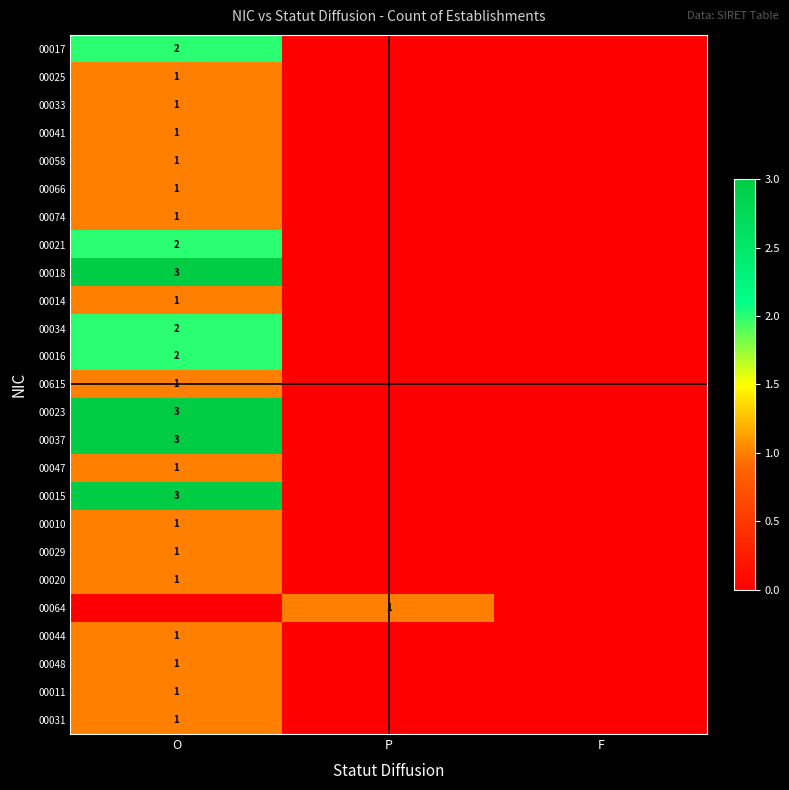

What is the difference between the highest and lowest values at O?

3